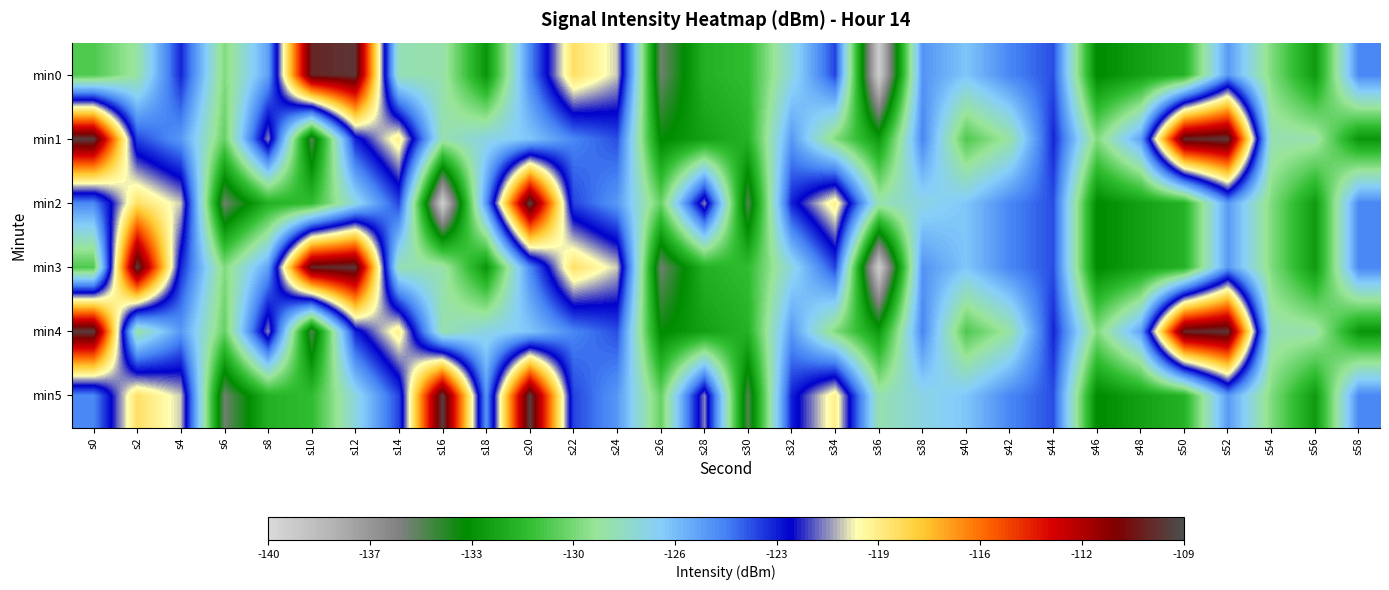

Which category has the lowest value across all series?

s36